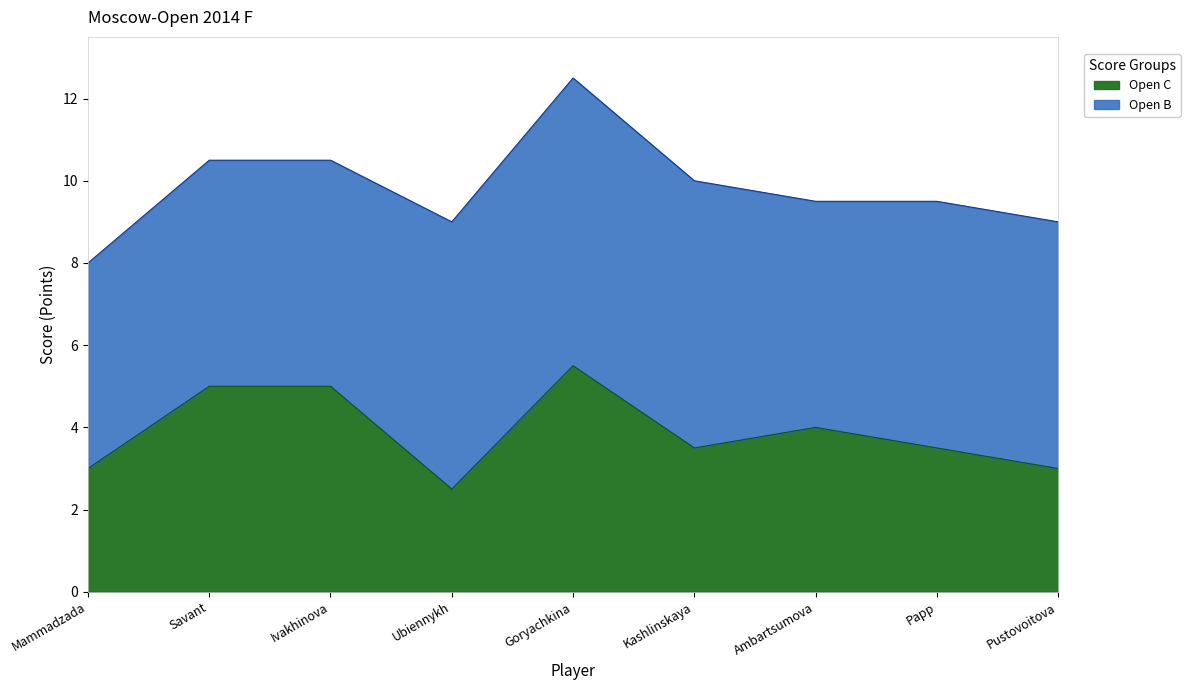

How many points are higher than both their immediate neighbors (excluding endpoints)?

2